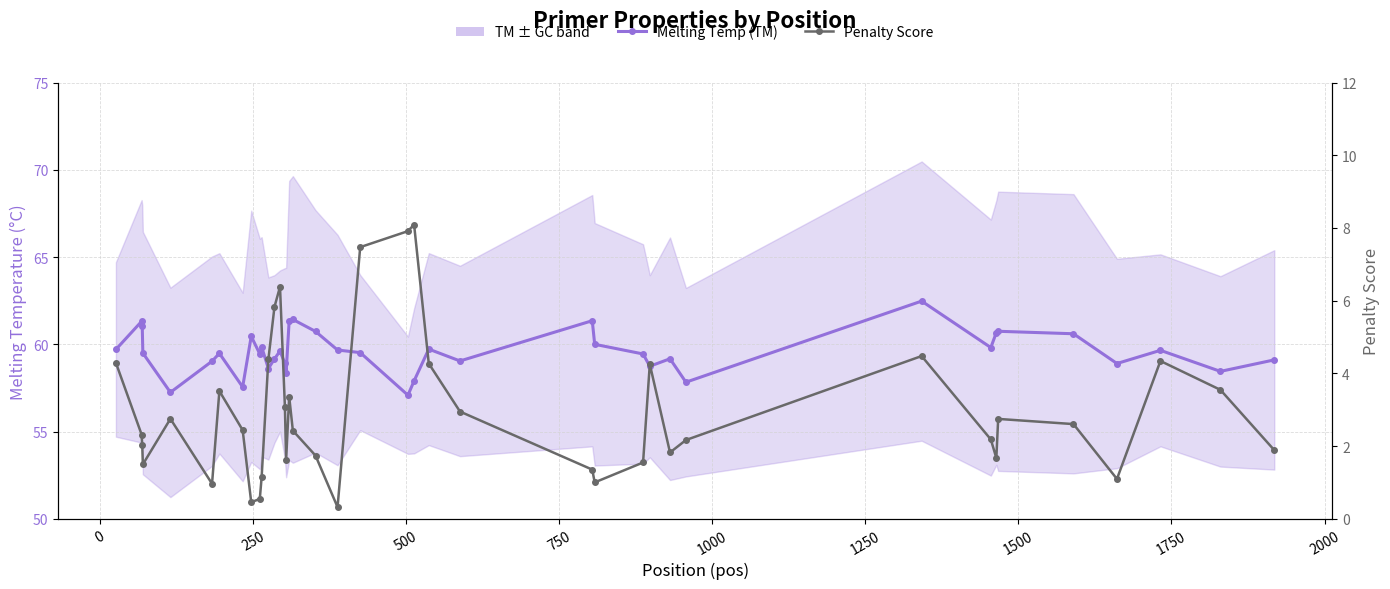

How many lines are shown in the chart?

2